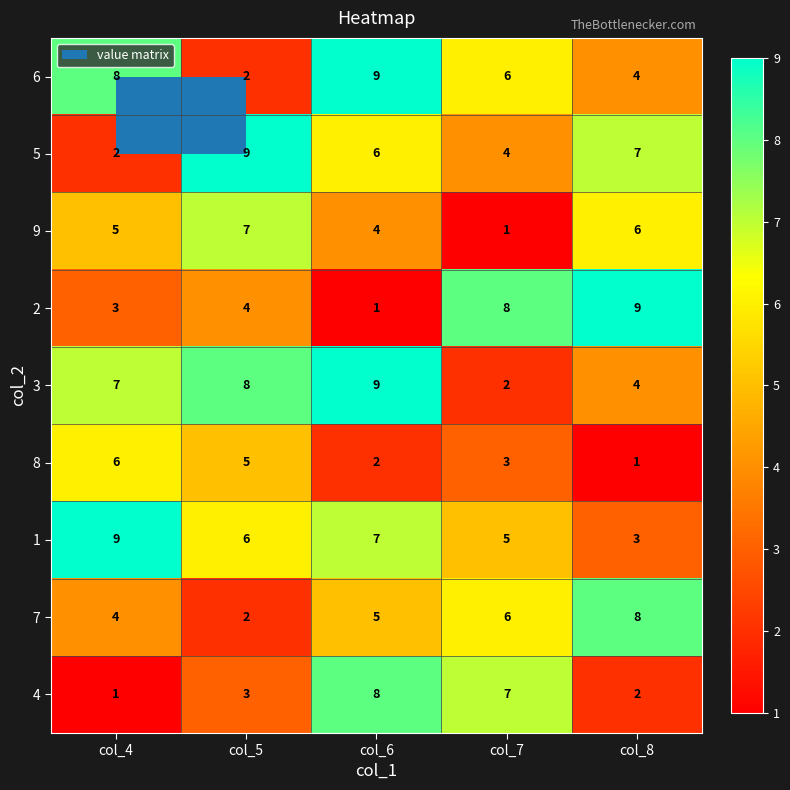

What is the difference between the maximum and minimum values in the 7 series?

6